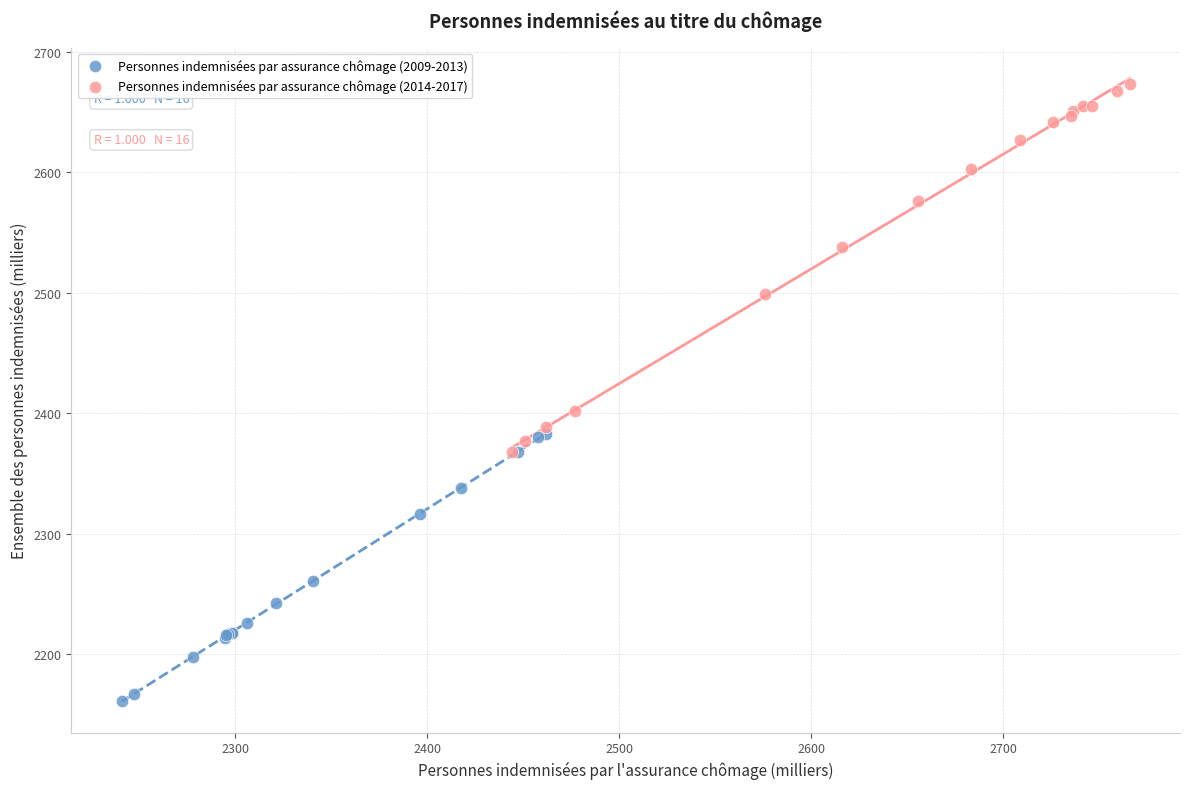

Which series has the largest Y range (max minus min)?

Personnes indemnisées par assurance chômage (2014-2017)